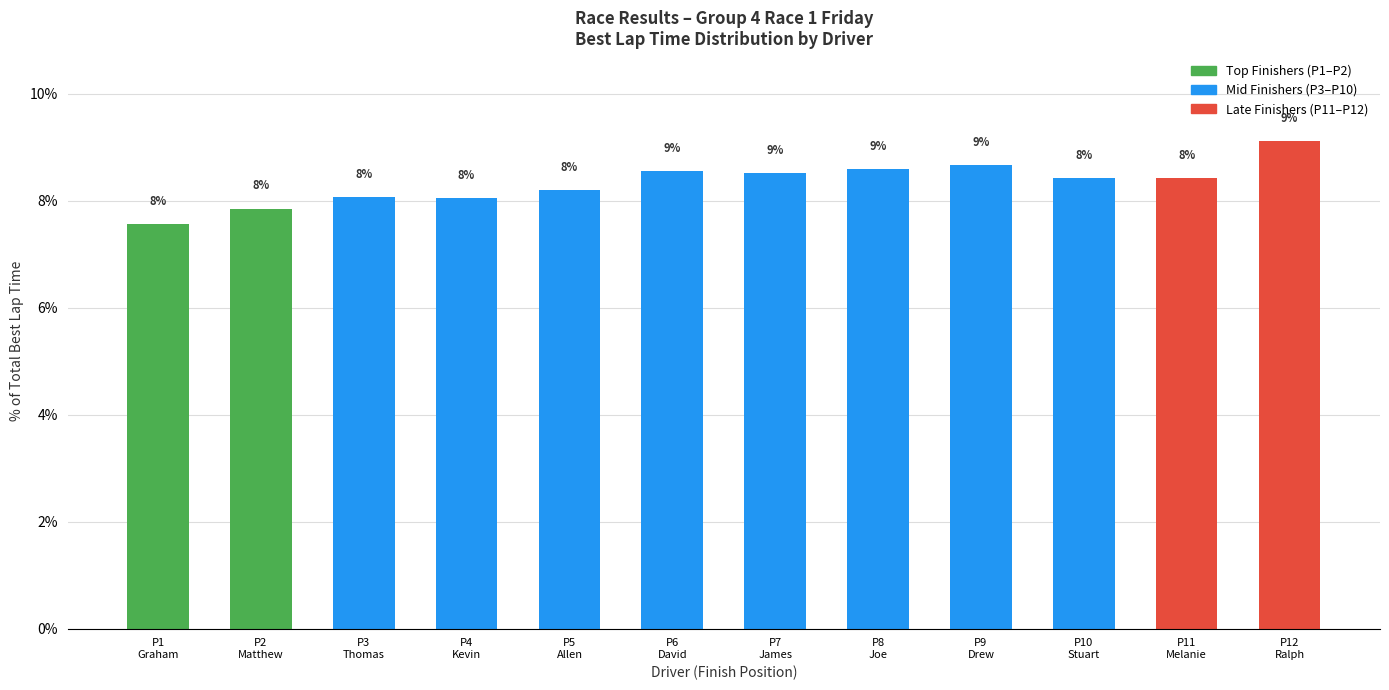

What is the label of the 8th bar from the left?

P8
Joe